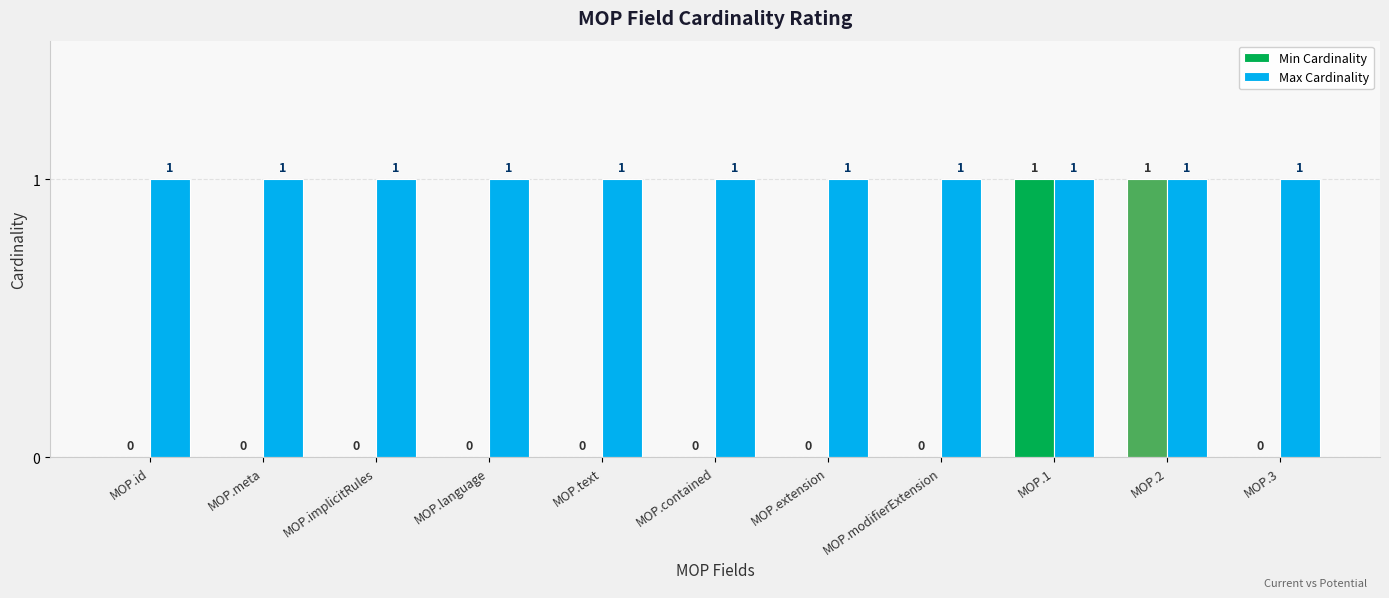

Which series has the largest total across all categories?

Max Cardinality